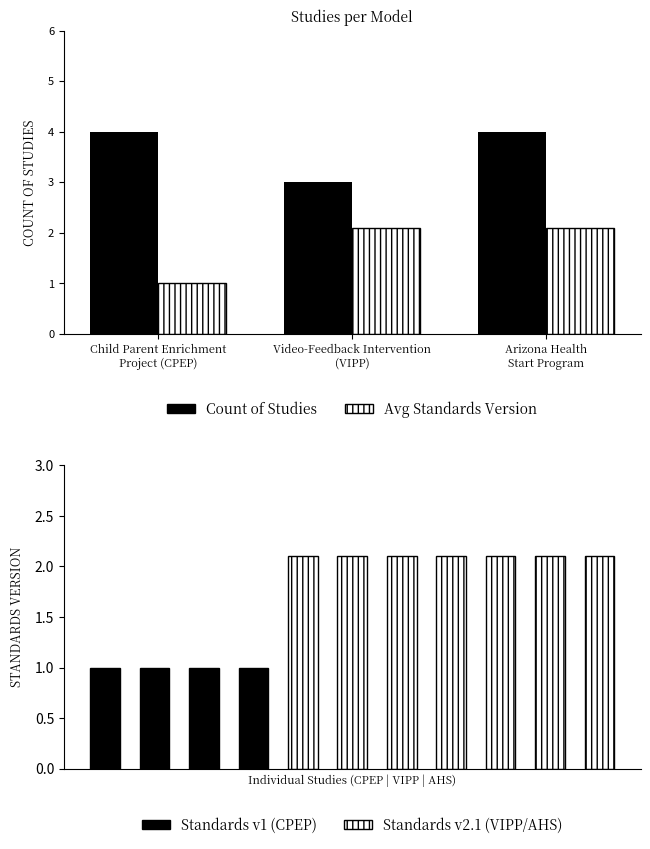

At which label does Avg Standards Version reach its minimum?

Child Parent Enrichment
Project (CPEP)